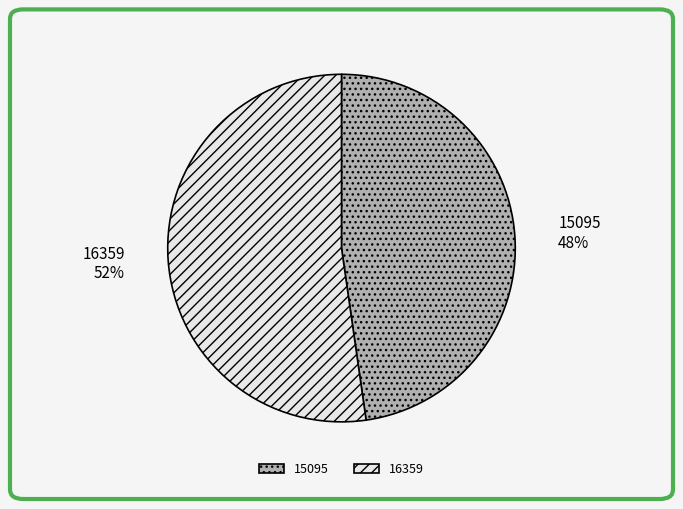

To the nearest percent, what is the combined percentage of 16359 and 15095?

100%